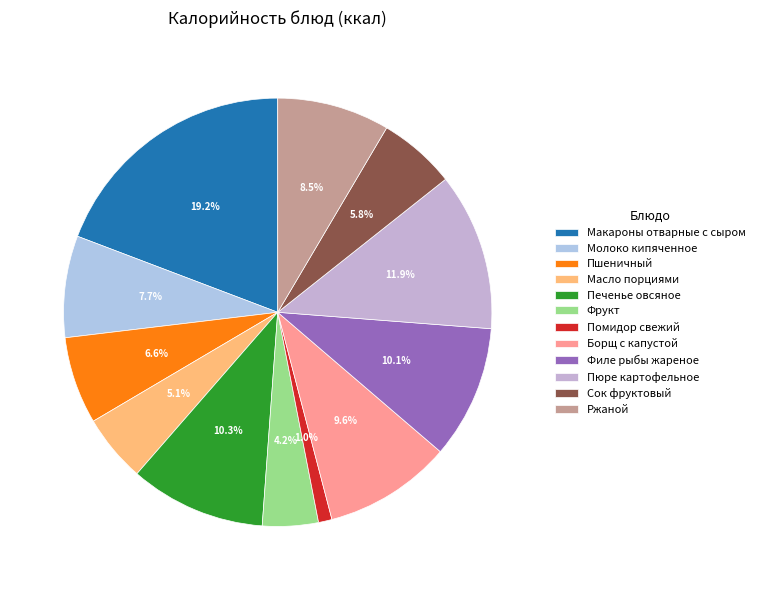

How many slices are in this pie chart?

12